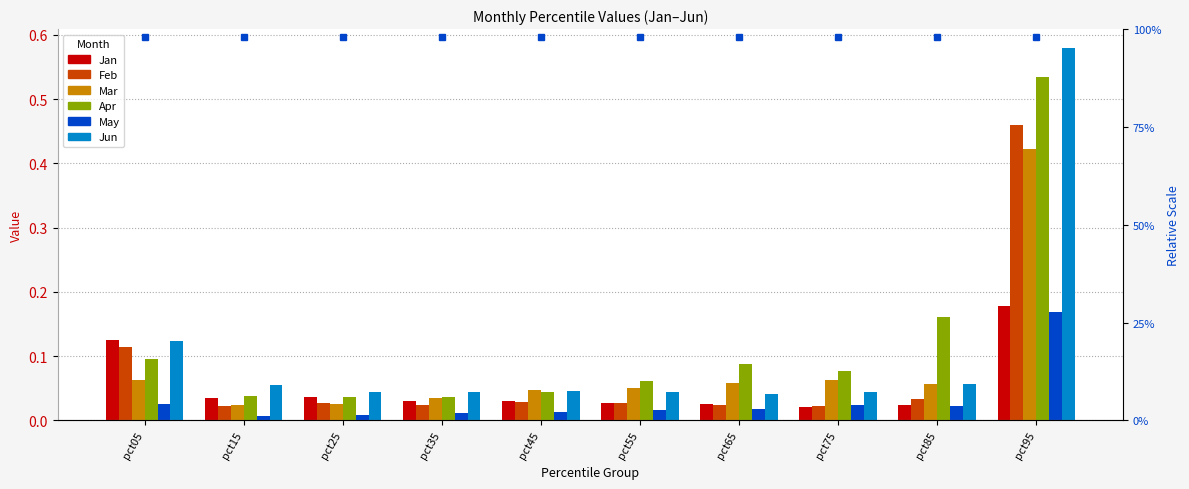

Which series has the largest total across all categories?

Apr